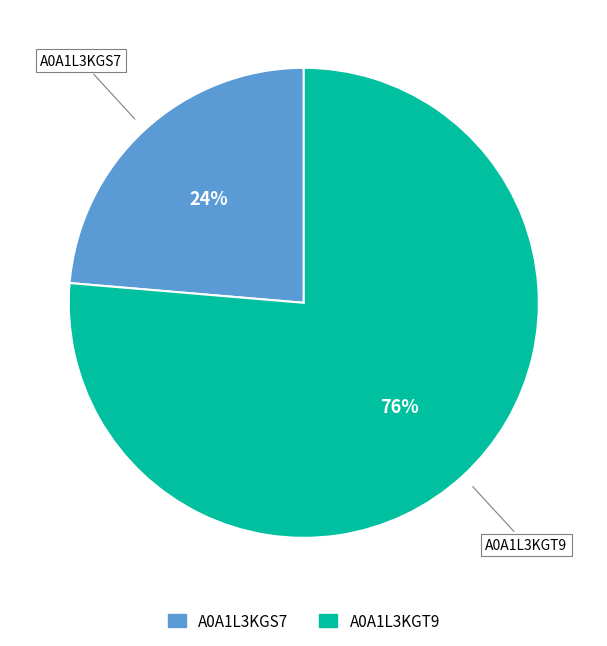

To the nearest percent, what is the average slice percentage?

50%